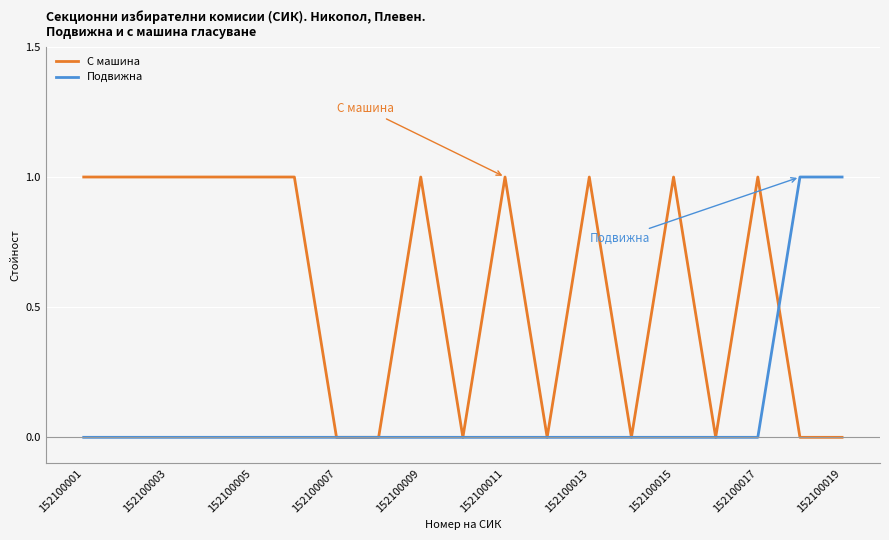

True or false: С машина and Подвижна cross at least once.

True